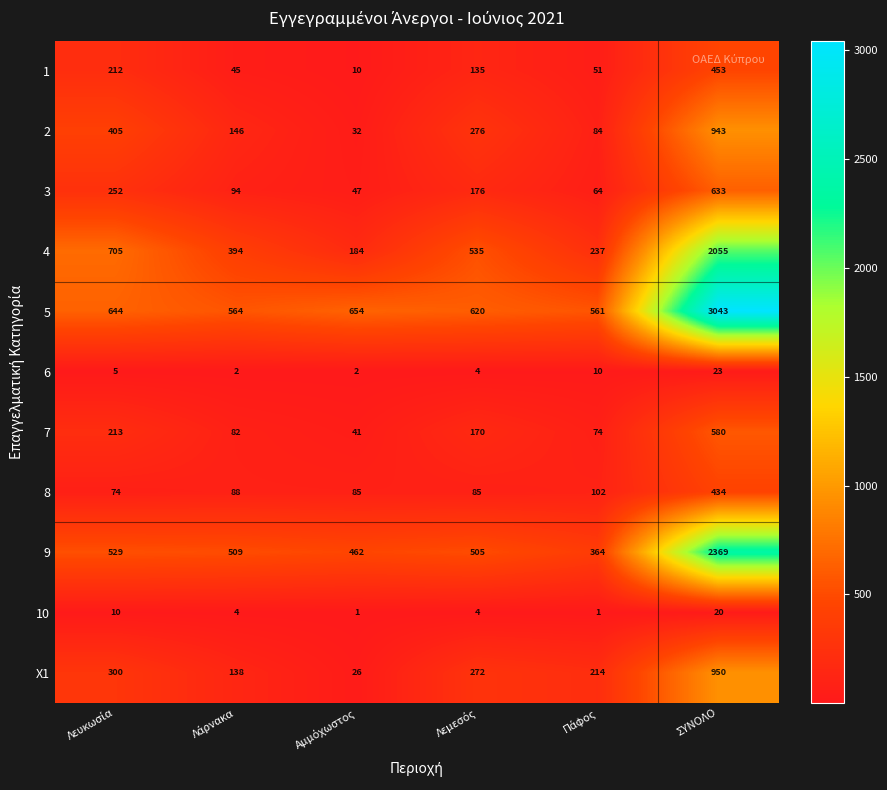

What is the sum of all 2 values?

1886